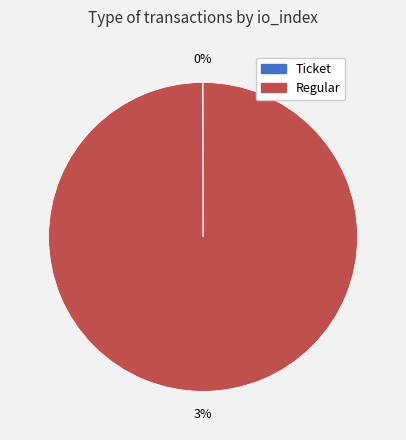

To the nearest percent, what is the difference between the largest and smallest slice percentages?

100%